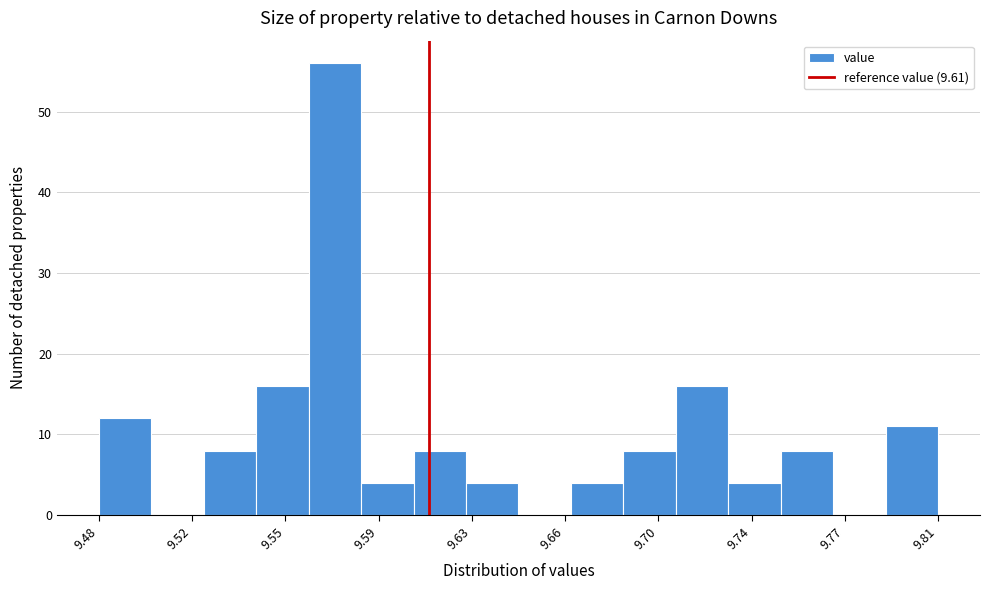

Over which range of the x-axis is the bar tallest?

9.565 to 9.585